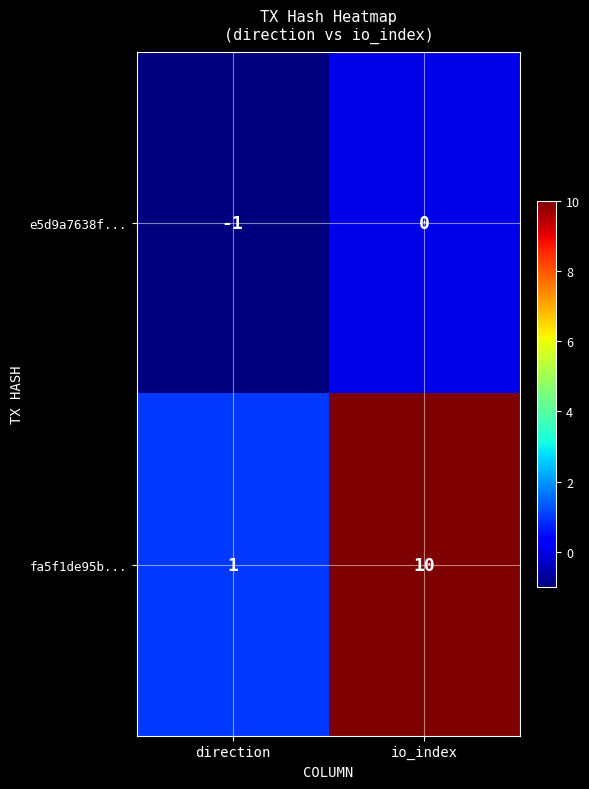

What is the difference between the fa5f1de95b... values at direction and io_index?

9